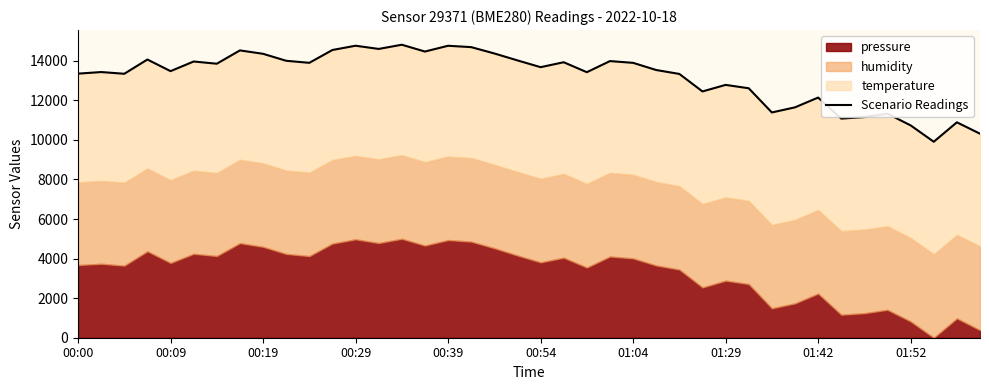

Reading left to right, extract all data points from this chart.

13347.1	13427.5	13340.7	14060.6	13473.3	13960.7	13848.8	14521.5	14350.4	13997.3	13893.8	14542.2	14758.1	14595.9	14808.2	14464.0	14756.1	14686.9	14367.1	14016.6	13674.1	13923.3	13420.1	13981.7	13892.5	13530.1	13332.1	12447.2	12778.5	12607.9	11385.5	11643.2	12138.3	11074.5	11151.1	11320.8	10732.2	9904.8	10886.3	10311.4